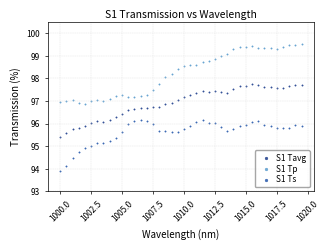

Which series has the largest Y range (max minus min)?

S1 Tp